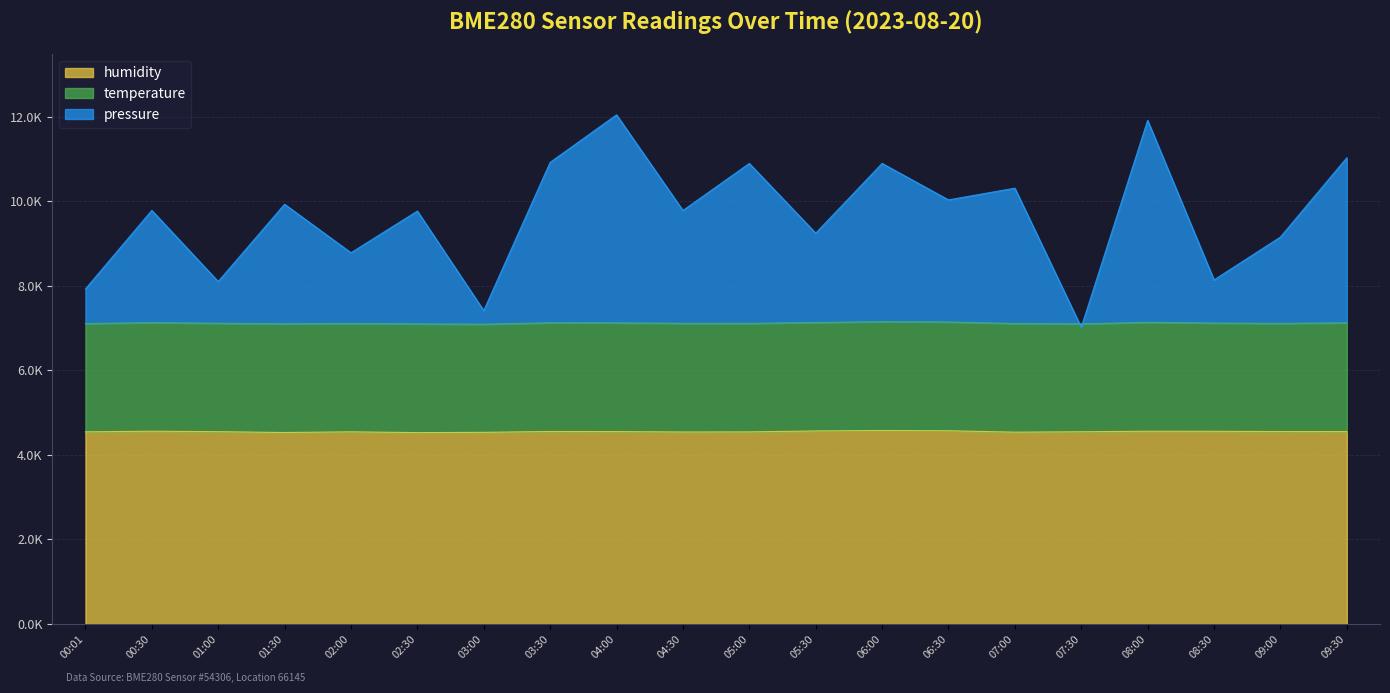

At how many categories does at least one series exceed 6195?

20